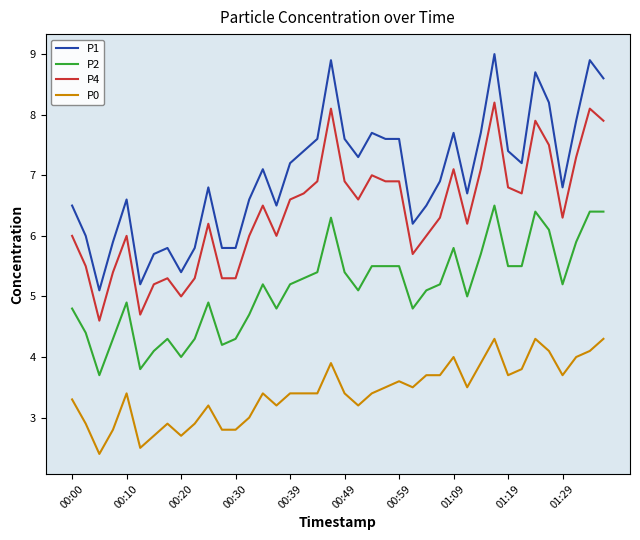

Which series has the largest total across all categories?

P1